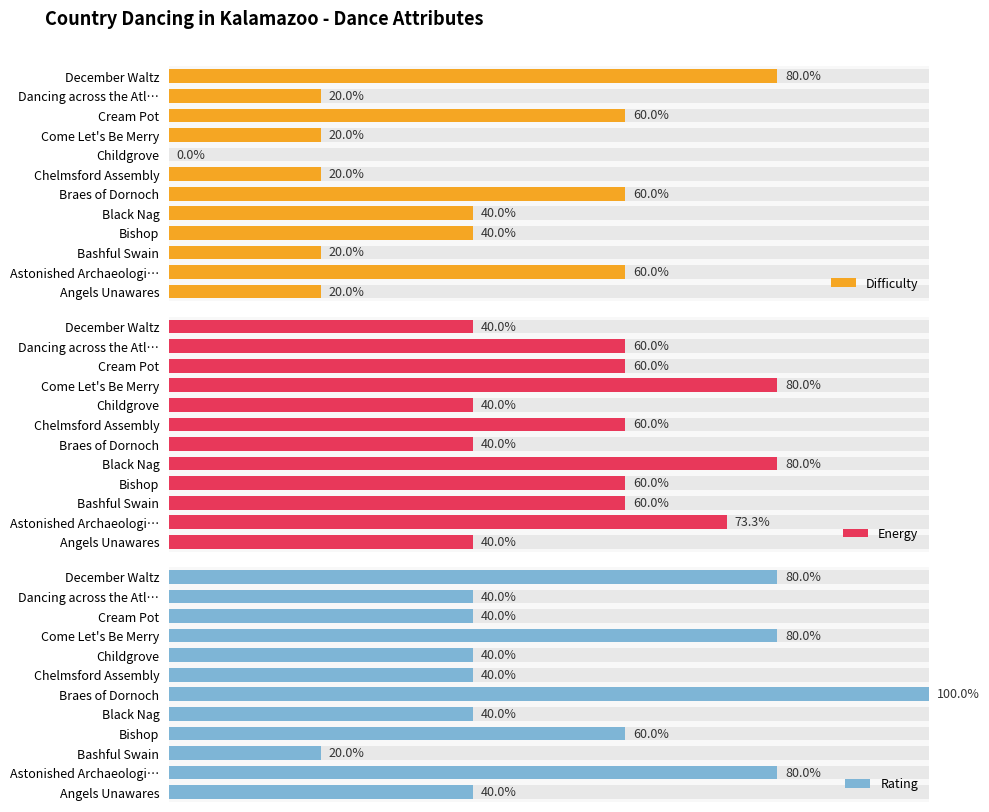

At how many categories does at least one series exceed 0?

12